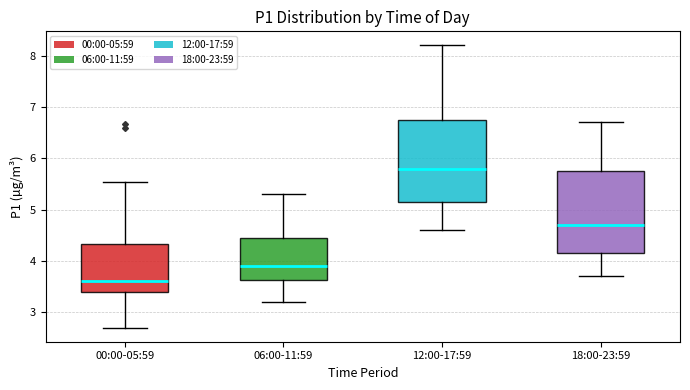

Where is the upper edge of the box for 06:00-11:59 on the y-axis? The values are not printed on the chart, so give them approximately, as read against the axis.

4.5